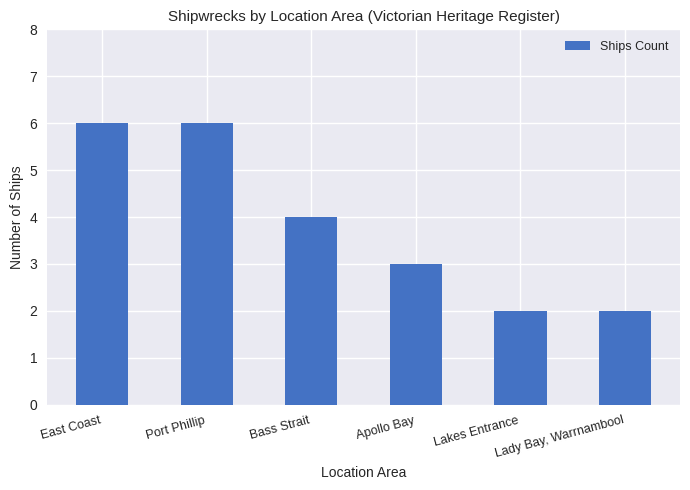

What is the maximum value shown in the chart?

6